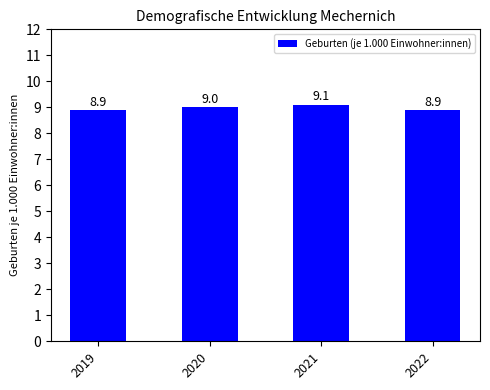

What is the difference between the second highest and second lowest values?

0.1